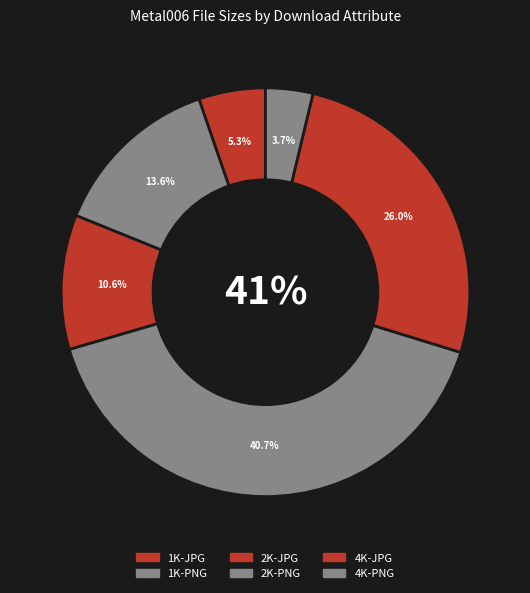

What is the largest slice in the pie chart?

2K-PNG